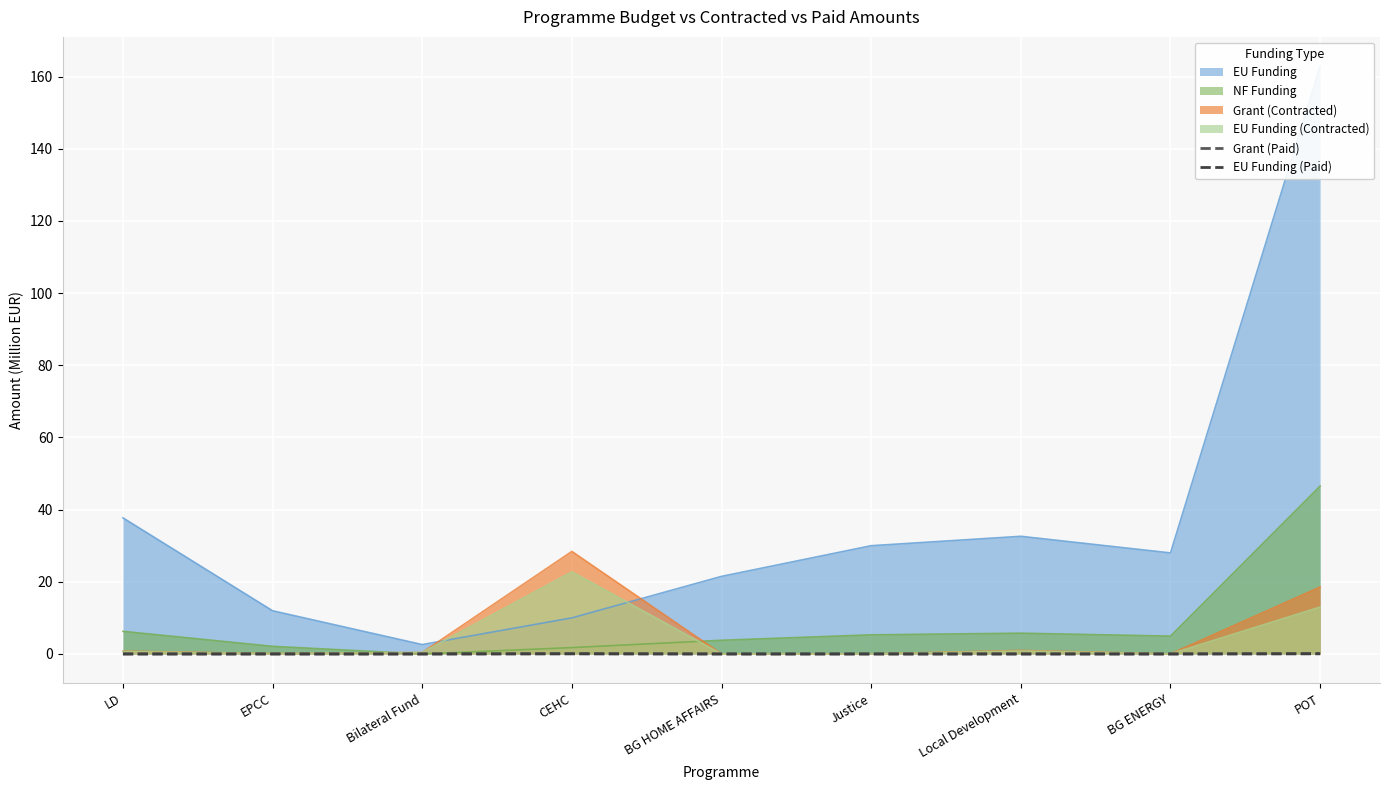

True or false: Grant (Paid) and EU Funding (Paid) cross at least once.

False